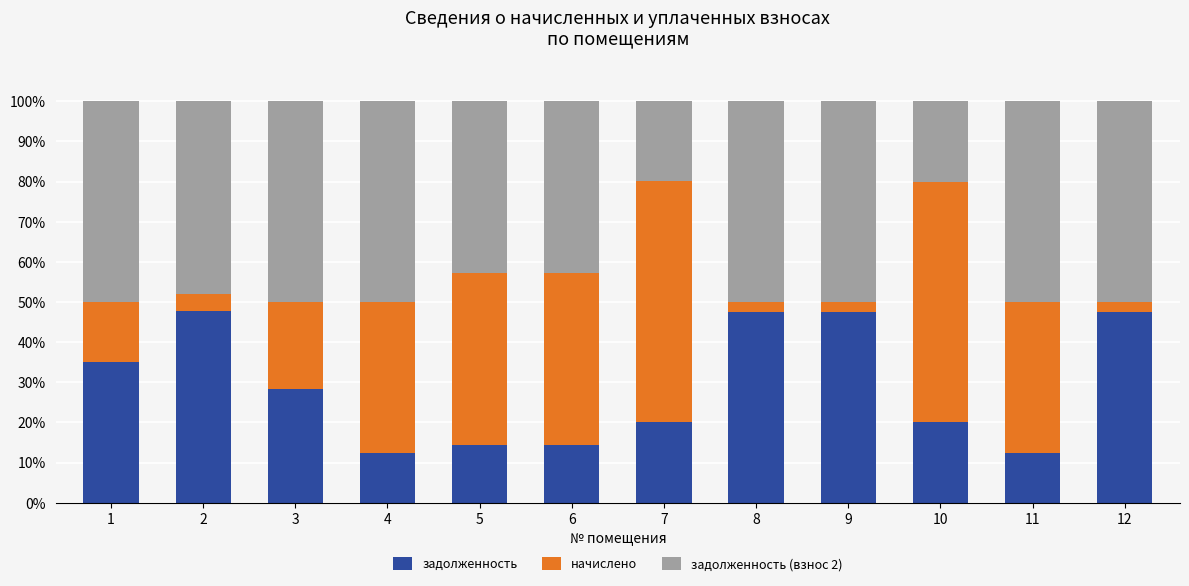

What is the total value across all series at 4?

100.0